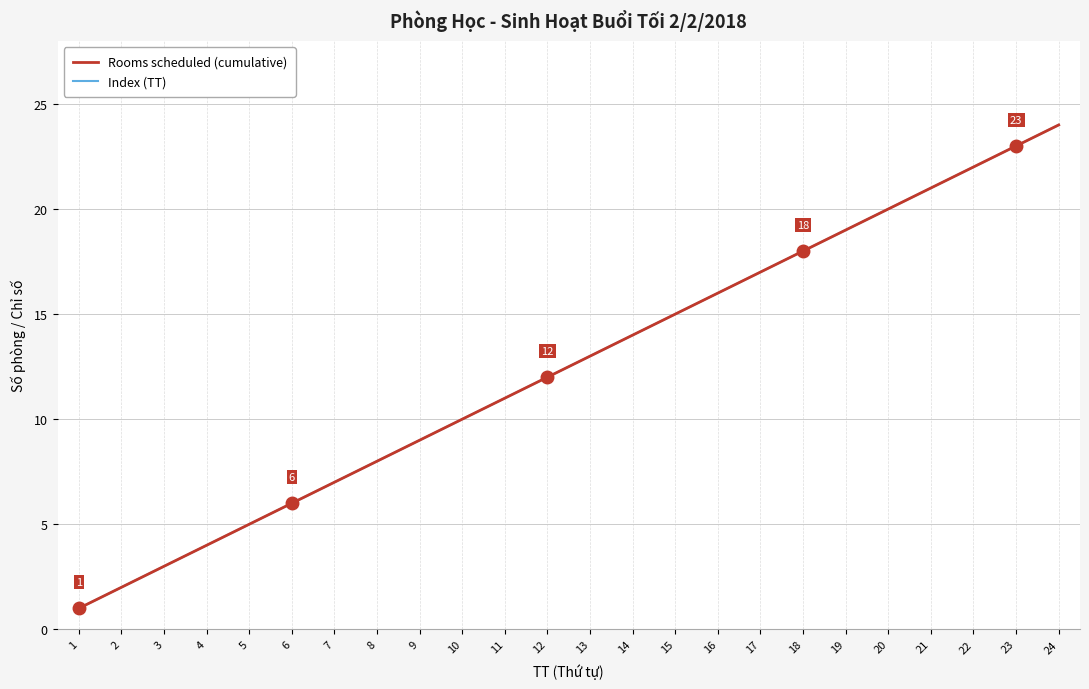

Which category has the lowest value in the Index (TT) series?

1